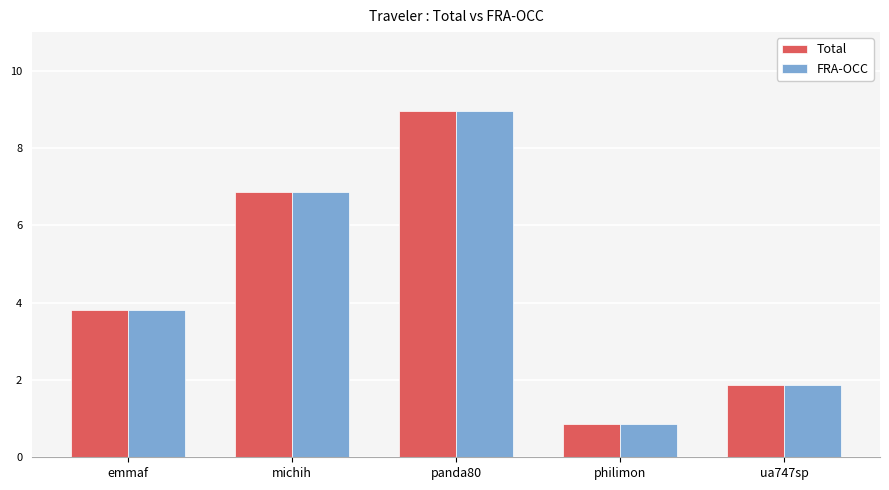

What is the highest value of the Total series?

9.0